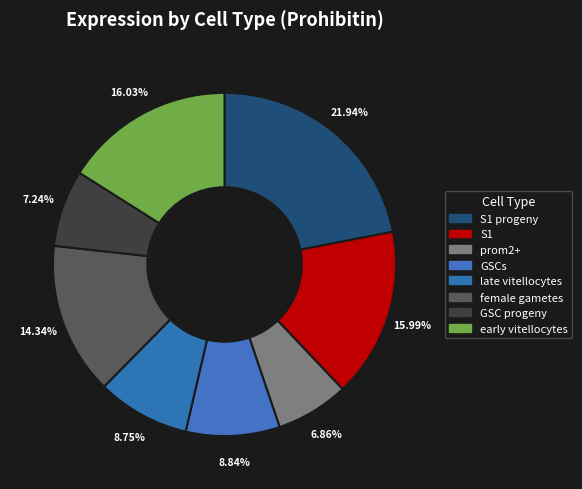

To the nearest percent, what is the difference between the largest and smallest slice percentages?

15%